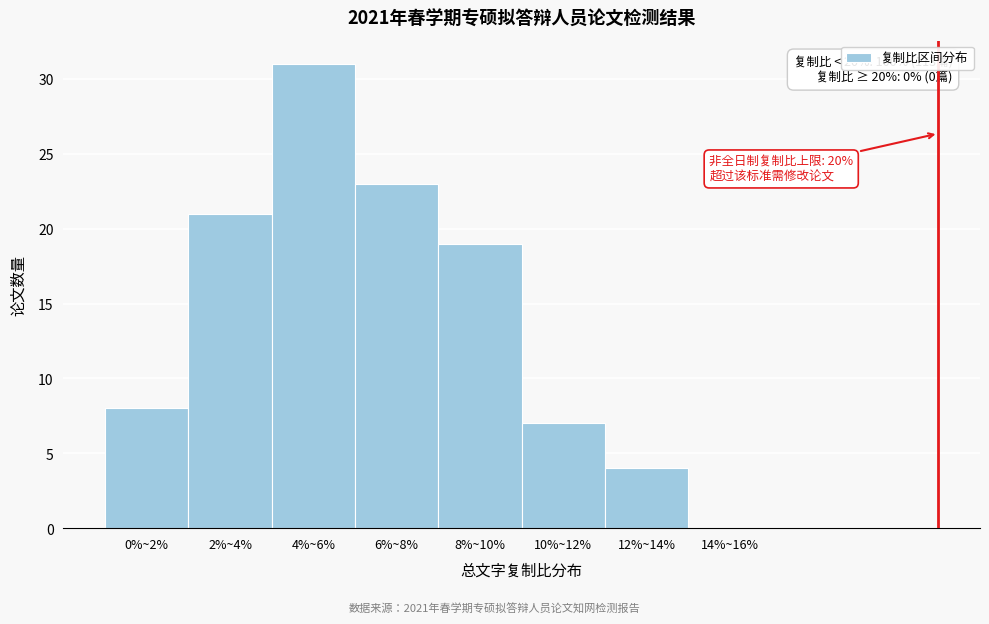

Reading left to right, extract all data points from this chart.

0%~2%=8	2%~4%=21	4%~6%=31	6%~8%=23	8%~10%=19	10%~12%=7	12%~14%=4	14%~16%=0